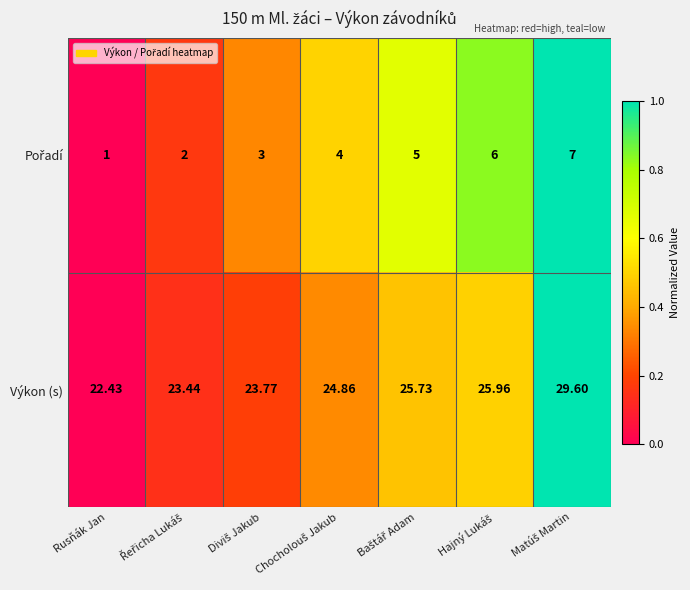

Which series has the largest range (max minus min)?

Výkon (s)